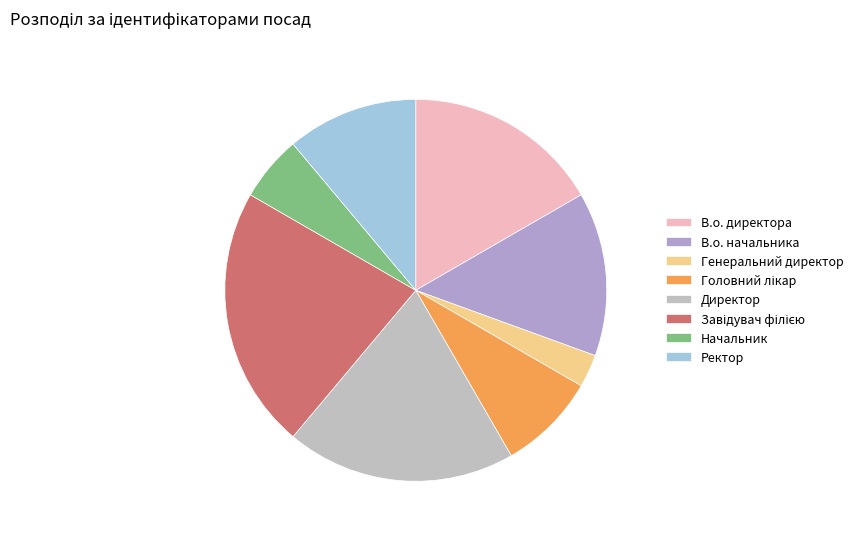

Which category has the biggest portion of the pie?

Завідувач філією